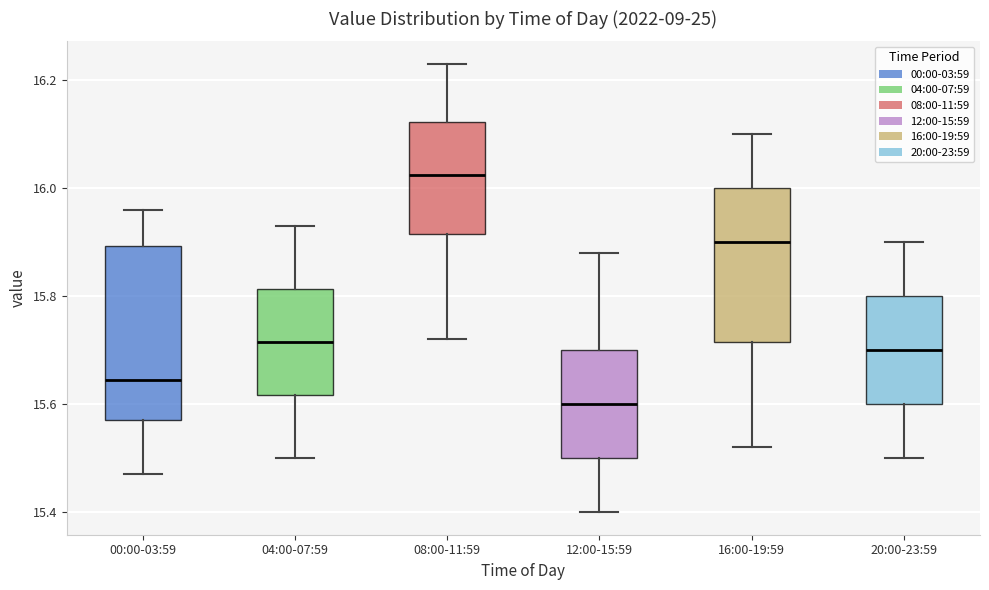

Comparing the boxes themselves (not the whiskers), which one is the tallest?

00:00-03:59